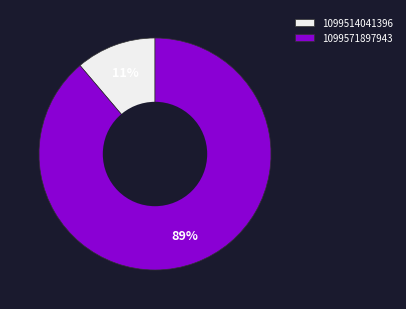

Is it true that 1099514041396 is 11% of the pie?

True